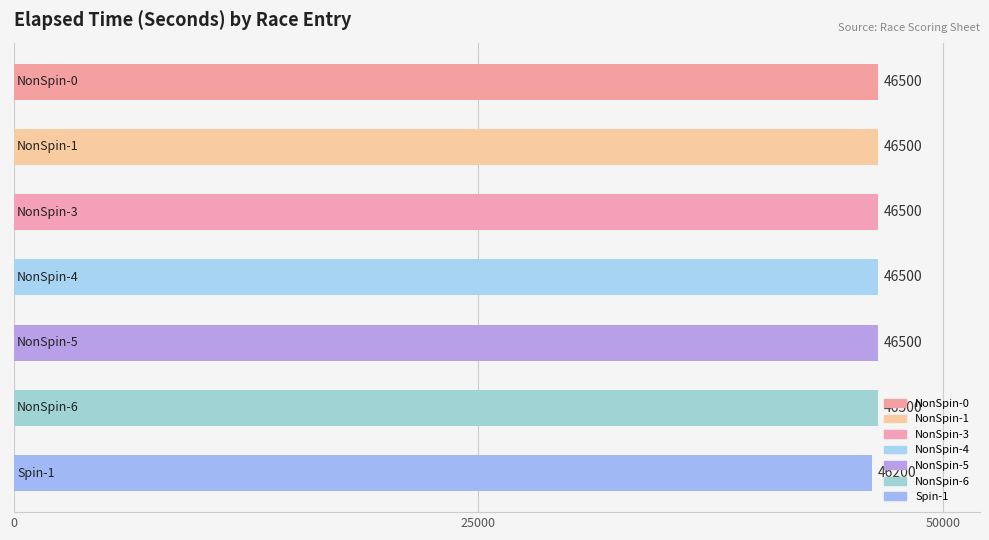

What is the average value?

46457